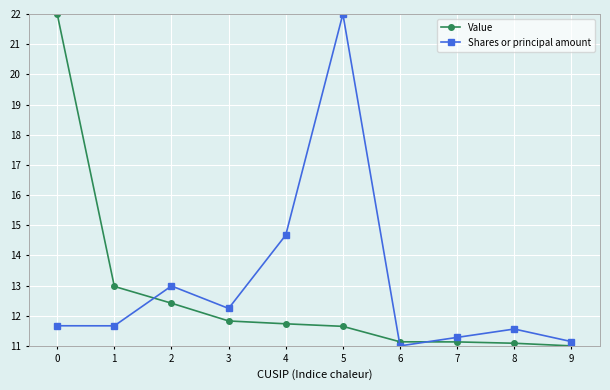

Reading left to right, list all the values displayed in this chart.

Value: 22.0	13.0	12.4	11.8	11.7	11.6	11.1	11.1	11.1	11.0
Shares or principal amount: 11.7	11.7	13.0	12.2	14.7	22.0	11.0	11.3	11.6	11.1